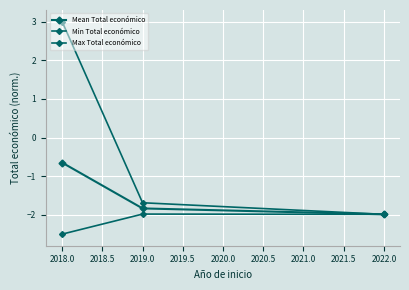

How many values in the Mean Total económico series are below -1?

2